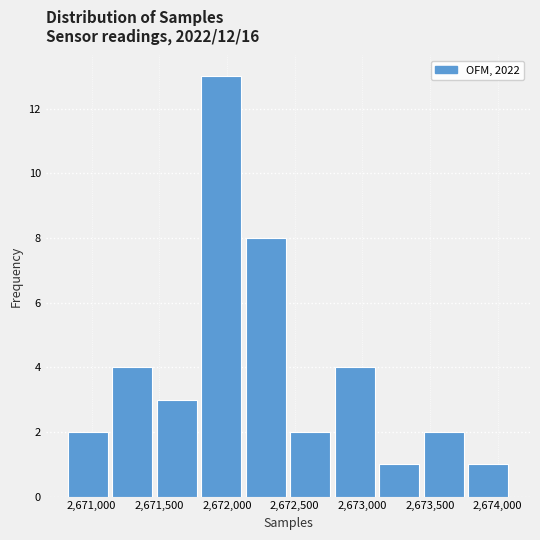

Reading left to right, list every bar in this chart as the range it spans on the x-axis followed by its height. Neither the bar edges nor the heights are printed on the chart, so give them approximately, as read against the axes.

2670800 to 2671150: 2
2671150 to 2671450: 4
2671450 to 2671800: 3
2671800 to 2672100: 13
2672100 to 2672450: 8
2672450 to 2672800: 2
2672800 to 2673100: 4
2673100 to 2673450: 1
2673450 to 2673750: 2
2673750 to 2674100: 1